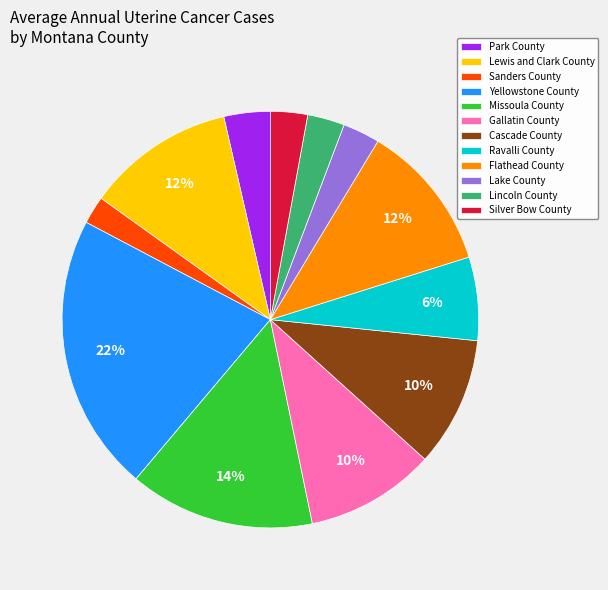

Which slice is the largest?

Yellowstone County